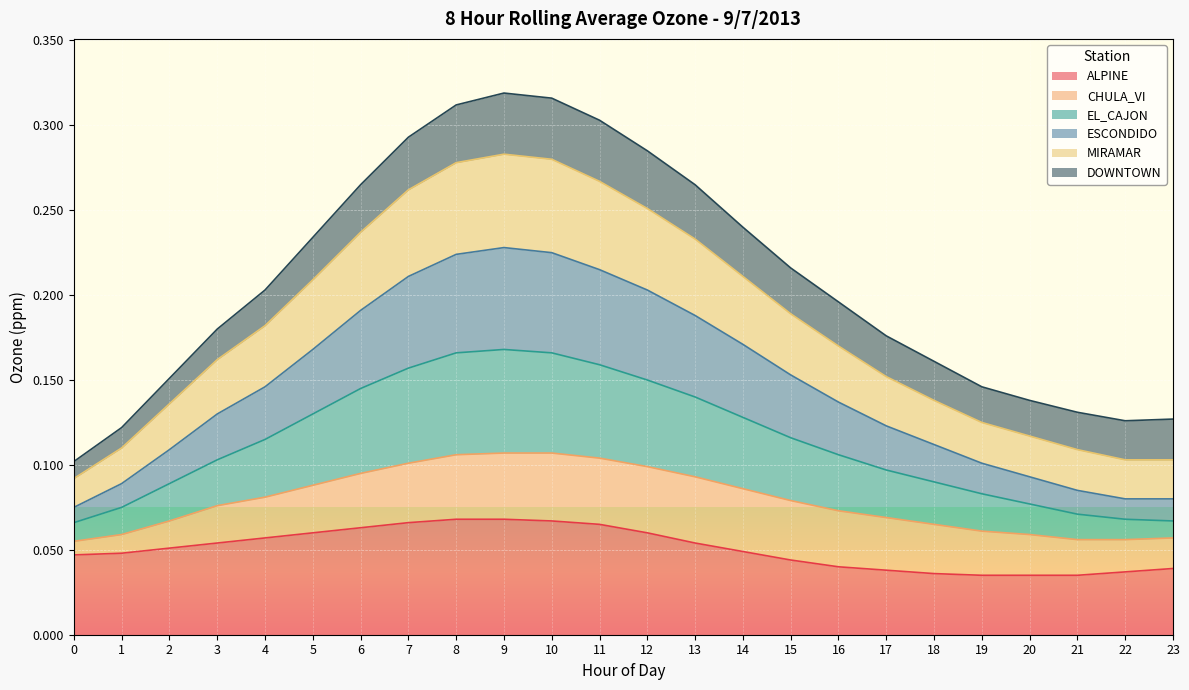

The value of ALPINE at 22 is 0.1. True or false?

False